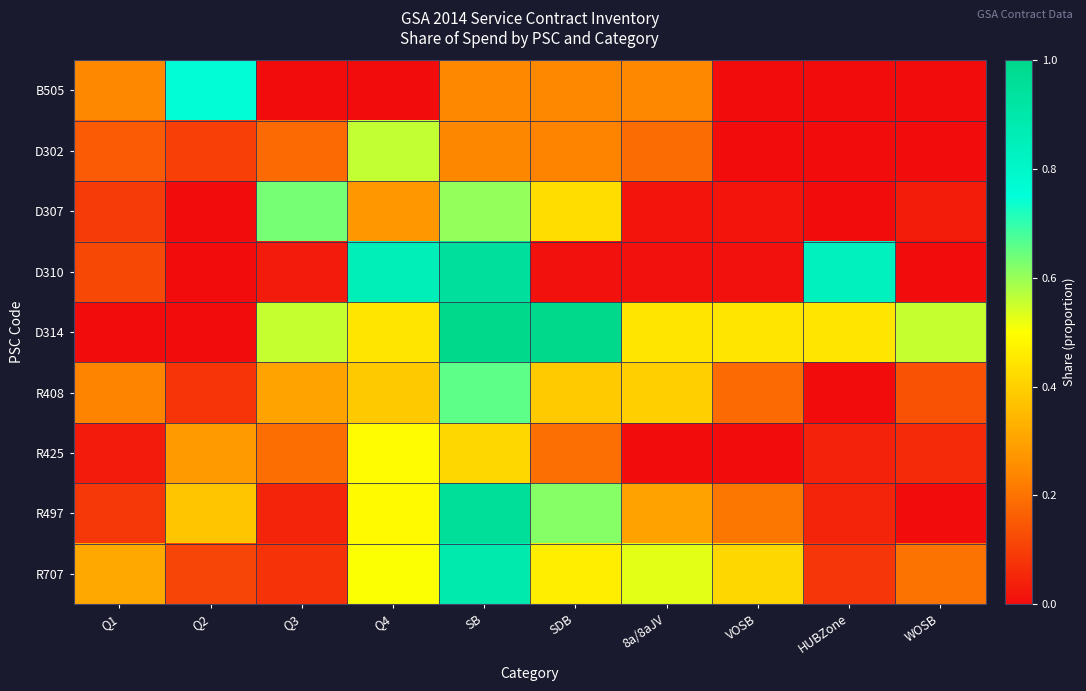

Rank the series at HUBZone from highest to lowest value.

D310, D314, R707, R497, R425, R408, D302, B505, D307